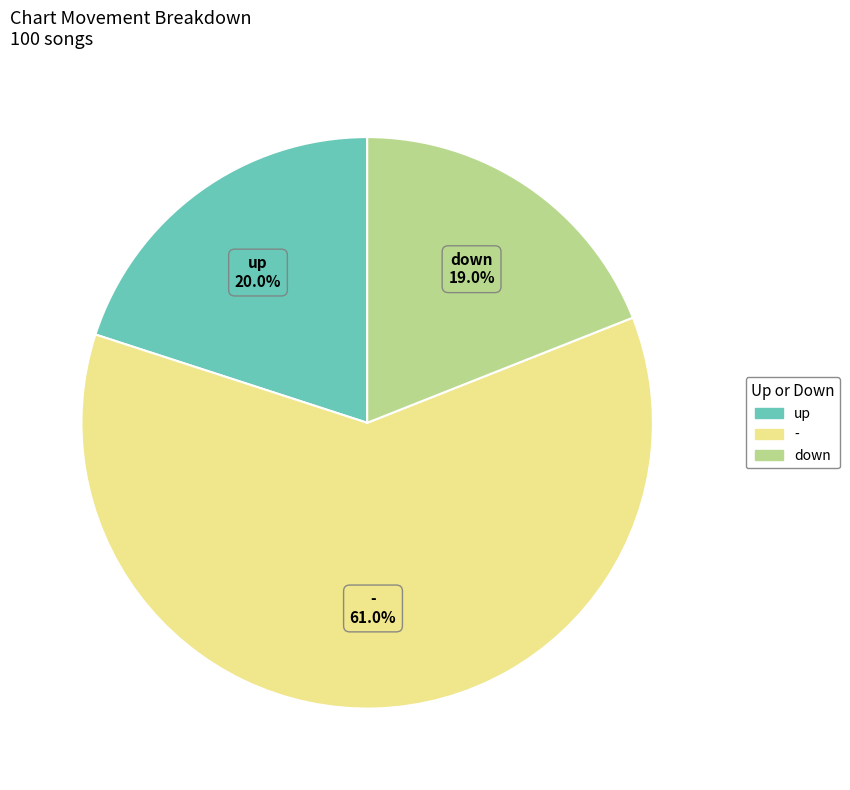

What is the ratio of the value at up to the value at down?

1.1